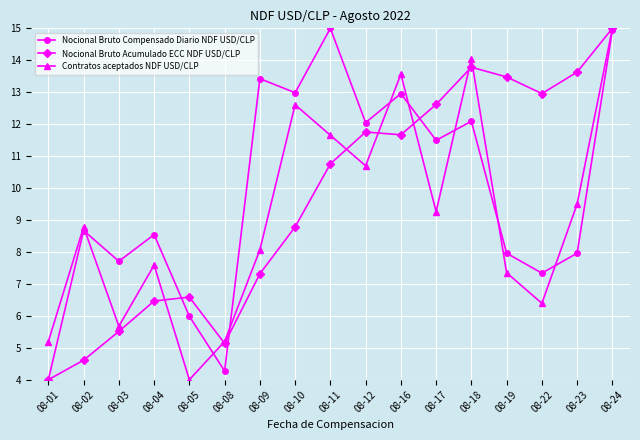

Where is Nocional Bruto Acumulado ECC NDF USD/CLP nearest to the value 9?

08-10